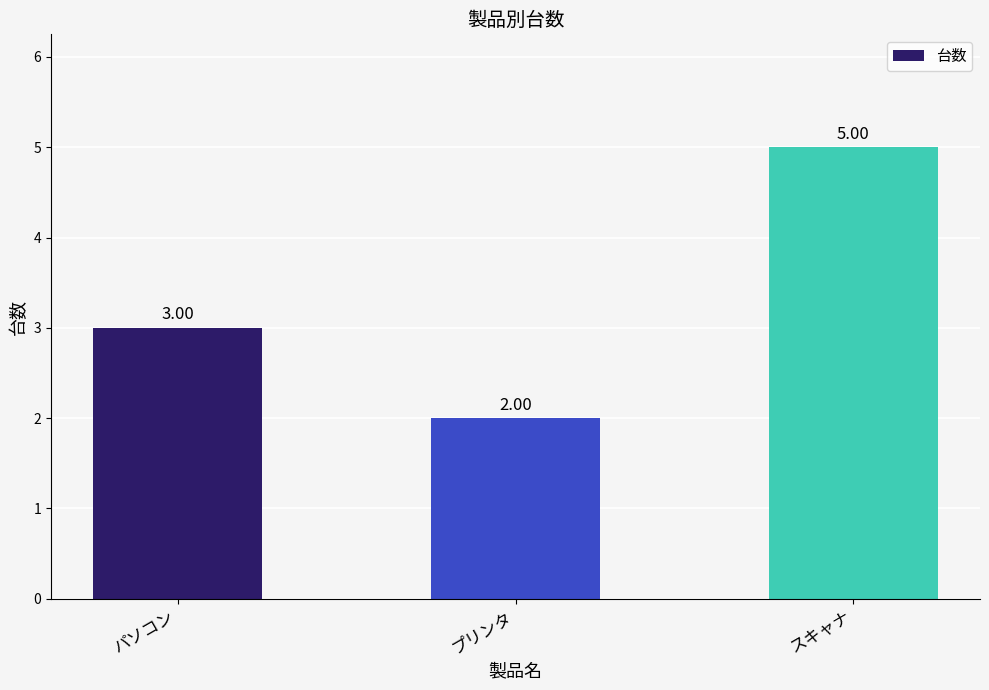

What is the average value?

3